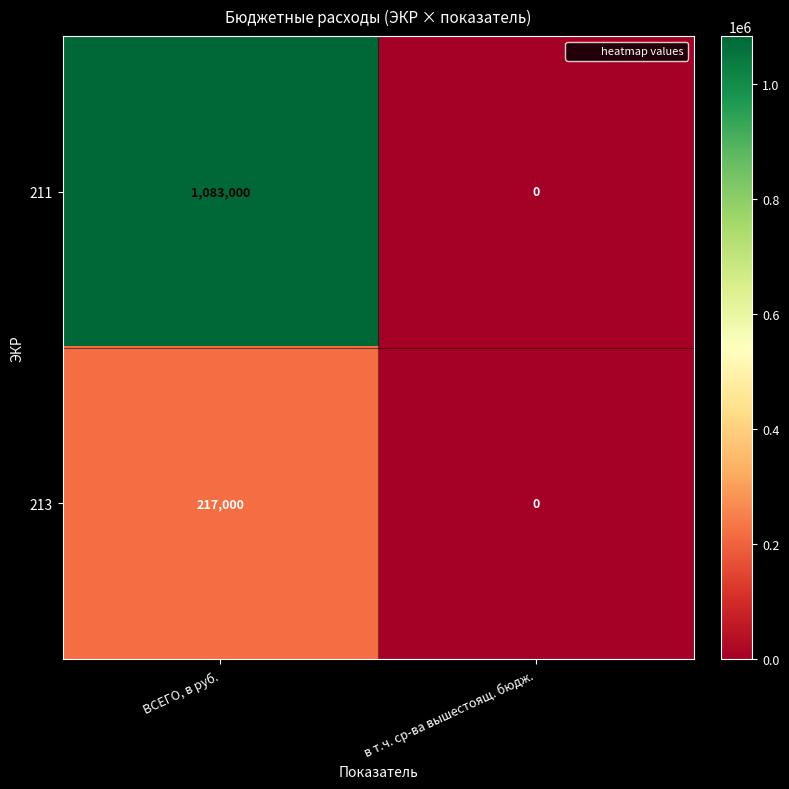

How many categories are shown in the chart?

2